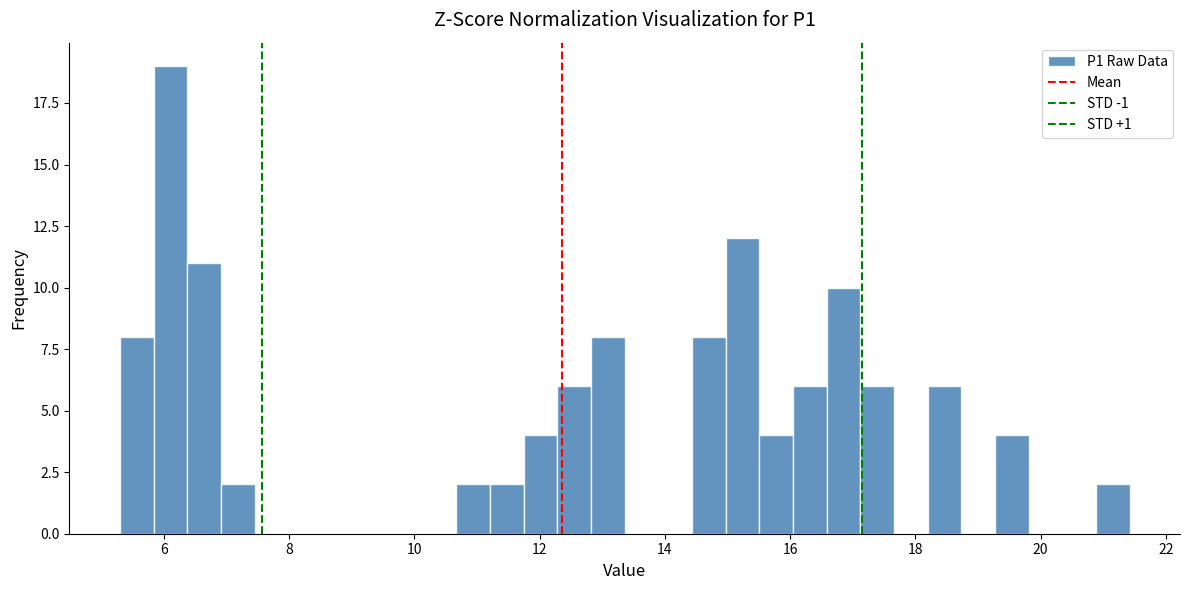

Read against the x-axis, roughly where is the centre of the tallest bar?

6.2